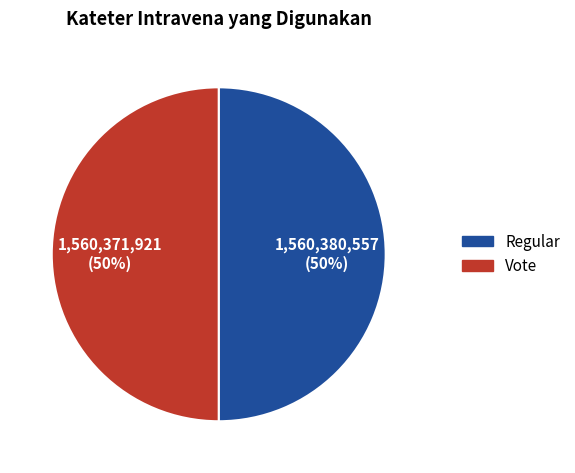

To the nearest percent, what percentage of the pie is Regular?

50%